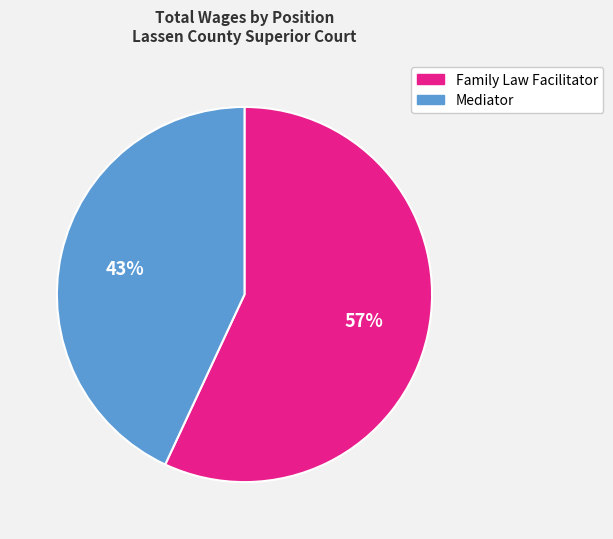

What is the majority slice?

Family Law Facilitator